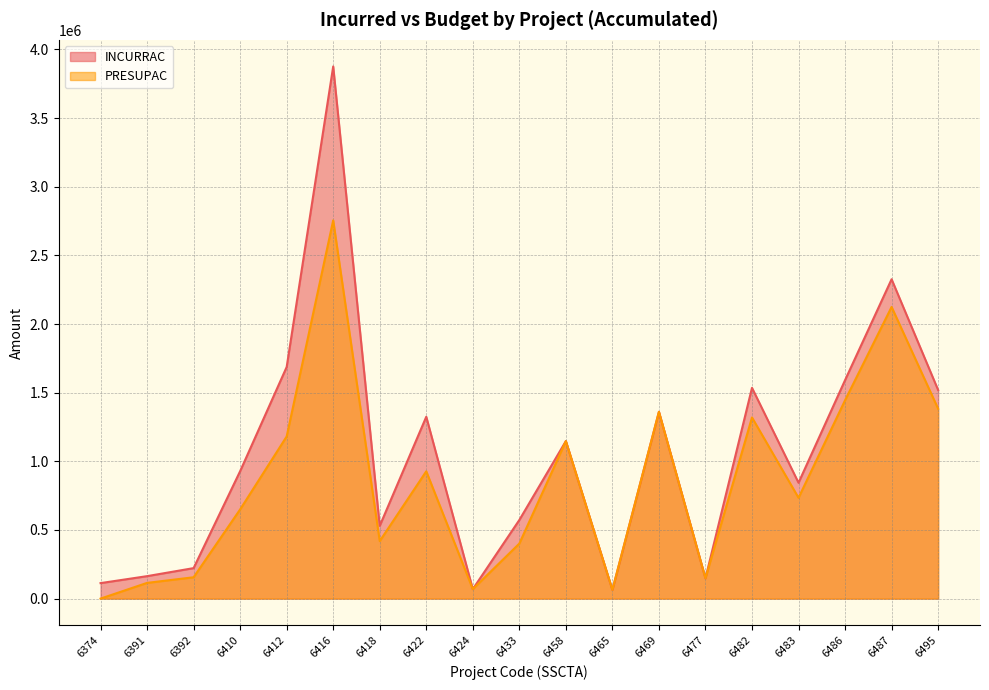

What is the value of the INCURRAC point at the 8th from the left?

1324527.8